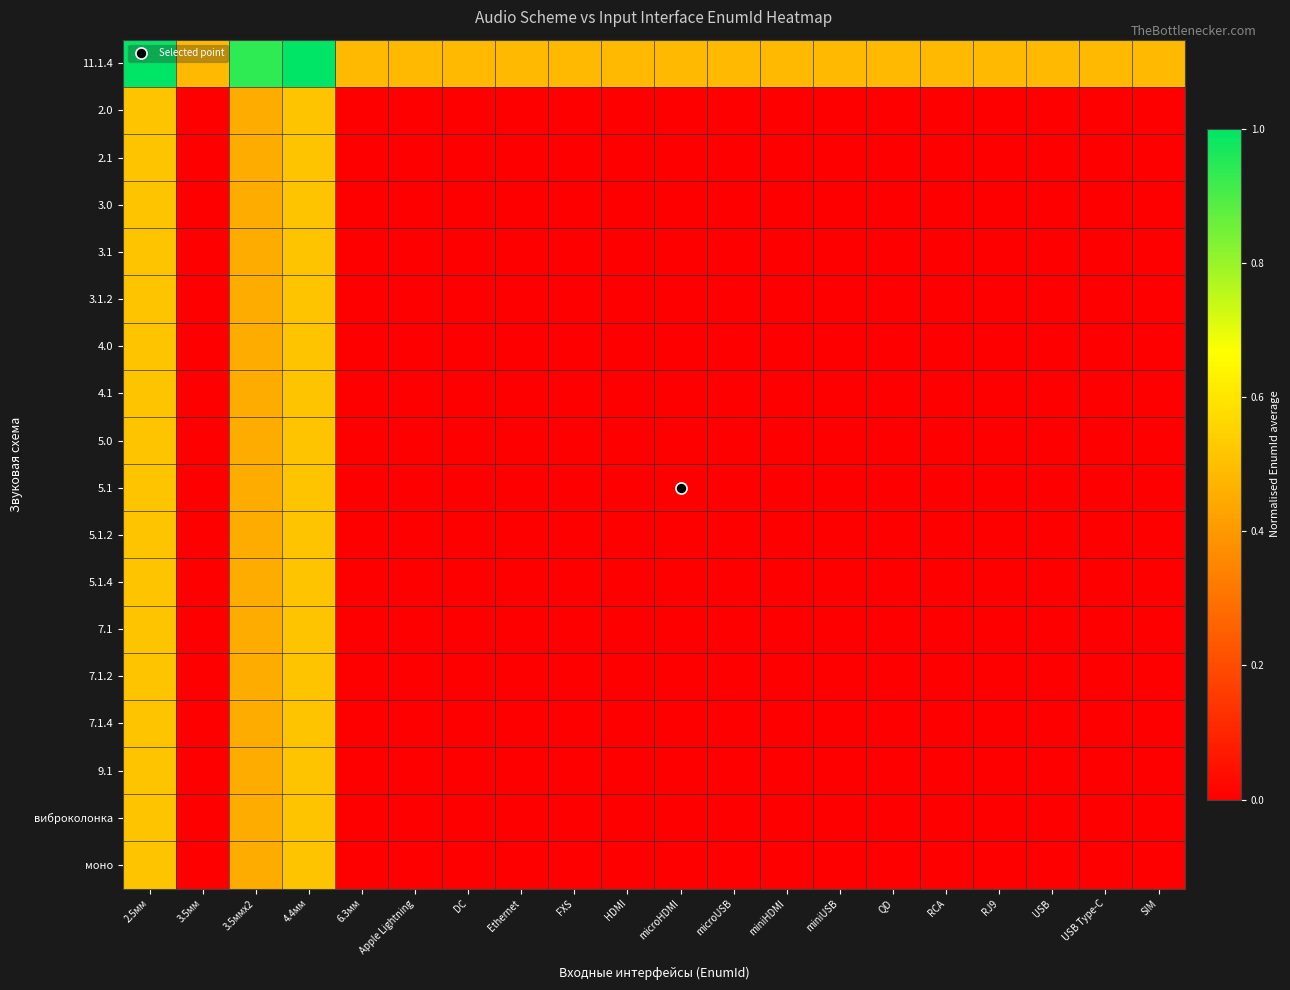

Reading left to right, list all the values displayed in this chart.

11.1.4: 2.5мм=1.0	3.5мм=0.5	3.5ммx2=0.9	4.4мм=1.0	6.3мм=0.5	Apple Lightning=0.5	DC=0.5	Ethernet=0.5	FXS=0.5	HDMI=0.5	microHDMI=0.5	microUSB=0.5	miniHDMI=0.5	miniUSB=0.5	QD=0.5	RCA=0.5	RJ9=0.5	USB=0.5	USB Type-C=0.5	SIM=0.5
2.0: 2.5мм=0.5	3.5мм=0.0	3.5ммx2=0.5	4.4мм=0.5	6.3мм=0.0	Apple Lightning=0.0	DC=0.0	Ethernet=0.0	FXS=0.0	HDMI=0.0	microHDMI=0.0	microUSB=0.0	miniHDMI=0.0	miniUSB=0.0	QD=0.0	RCA=0.0	RJ9=0.0	USB=0.0	USB Type-C=0.0	SIM=0.0
2.1: 2.5мм=0.5	3.5мм=0.0	3.5ммx2=0.5	4.4мм=0.5	6.3мм=0.0	Apple Lightning=0.0	DC=0.0	Ethernet=0.0	FXS=0.0	HDMI=0.0	microHDMI=0.0	microUSB=0.0	miniHDMI=0.0	miniUSB=0.0	QD=0.0	RCA=0.0	RJ9=0.0	USB=0.0	USB Type-C=0.0	SIM=0.0
3.0: 2.5мм=0.5	3.5мм=0.0	3.5ммx2=0.5	4.4мм=0.5	6.3мм=0.0	Apple Lightning=0.0	DC=0.0	Ethernet=0.0	FXS=0.0	HDMI=0.0	microHDMI=0.0	microUSB=0.0	miniHDMI=0.0	miniUSB=0.0	QD=0.0	RCA=0.0	RJ9=0.0	USB=0.0	USB Type-C=0.0	SIM=0.0
3.1: 2.5мм=0.5	3.5мм=0.0	3.5ммx2=0.5	4.4мм=0.5	6.3мм=0.0	Apple Lightning=0.0	DC=0.0	Ethernet=0.0	FXS=0.0	HDMI=0.0	microHDMI=0.0	microUSB=0.0	miniHDMI=0.0	miniUSB=0.0	QD=0.0	RCA=0.0	RJ9=0.0	USB=0.0	USB Type-C=0.0	SIM=0.0
3.1.2: 2.5мм=0.5	3.5мм=0.0	3.5ммx2=0.5	4.4мм=0.5	6.3мм=0.0	Apple Lightning=0.0	DC=0.0	Ethernet=0.0	FXS=0.0	HDMI=0.0	microHDMI=0.0	microUSB=0.0	miniHDMI=0.0	miniUSB=0.0	QD=0.0	RCA=0.0	RJ9=0.0	USB=0.0	USB Type-C=0.0	SIM=0.0
4.0: 2.5мм=0.5	3.5мм=0.0	3.5ммx2=0.5	4.4мм=0.5	6.3мм=0.0	Apple Lightning=0.0	DC=0.0	Ethernet=0.0	FXS=0.0	HDMI=0.0	microHDMI=0.0	microUSB=0.0	miniHDMI=0.0	miniUSB=0.0	QD=0.0	RCA=0.0	RJ9=0.0	USB=0.0	USB Type-C=0.0	SIM=0.0
4.1: 2.5мм=0.5	3.5мм=0.0	3.5ммx2=0.5	4.4мм=0.5	6.3мм=0.0	Apple Lightning=0.0	DC=0.0	Ethernet=0.0	FXS=0.0	HDMI=0.0	microHDMI=0.0	microUSB=0.0	miniHDMI=0.0	miniUSB=0.0	QD=0.0	RCA=0.0	RJ9=0.0	USB=0.0	USB Type-C=0.0	SIM=0.0
5.0: 2.5мм=0.5	3.5мм=0.0	3.5ммx2=0.5	4.4мм=0.5	6.3мм=0.0	Apple Lightning=0.0	DC=0.0	Ethernet=0.0	FXS=0.0	HDMI=0.0	microHDMI=0.0	microUSB=0.0	miniHDMI=0.0	miniUSB=0.0	QD=0.0	RCA=0.0	RJ9=0.0	USB=0.0	USB Type-C=0.0	SIM=0.0
5.1: 2.5мм=0.5	3.5мм=0.0	3.5ммx2=0.5	4.4мм=0.5	6.3мм=0.0	Apple Lightning=0.0	DC=0.0	Ethernet=0.0	FXS=0.0	HDMI=0.0	microHDMI=0.0	microUSB=0.0	miniHDMI=0.0	miniUSB=0.0	QD=0.0	RCA=0.0	RJ9=0.0	USB=0.0	USB Type-C=0.0	SIM=0.0
5.1.2: 2.5мм=0.5	3.5мм=0.0	3.5ммx2=0.5	4.4мм=0.5	6.3мм=0.0	Apple Lightning=0.0	DC=0.0	Ethernet=0.0	FXS=0.0	HDMI=0.0	microHDMI=0.0	microUSB=0.0	miniHDMI=0.0	miniUSB=0.0	QD=0.0	RCA=0.0	RJ9=0.0	USB=0.0	USB Type-C=0.0	SIM=0.0
5.1.4: 2.5мм=0.5	3.5мм=0.0	3.5ммx2=0.5	4.4мм=0.5	6.3мм=0.0	Apple Lightning=0.0	DC=0.0	Ethernet=0.0	FXS=0.0	HDMI=0.0	microHDMI=0.0	microUSB=0.0	miniHDMI=0.0	miniUSB=0.0	QD=0.0	RCA=0.0	RJ9=0.0	USB=0.0	USB Type-C=0.0	SIM=0.0
7.1: 2.5мм=0.5	3.5мм=0.0	3.5ммx2=0.5	4.4мм=0.5	6.3мм=0.0	Apple Lightning=0.0	DC=0.0	Ethernet=0.0	FXS=0.0	HDMI=0.0	microHDMI=0.0	microUSB=0.0	miniHDMI=0.0	miniUSB=0.0	QD=0.0	RCA=0.0	RJ9=0.0	USB=0.0	USB Type-C=0.0	SIM=0.0
7.1.2: 2.5мм=0.5	3.5мм=0.0	3.5ммx2=0.5	4.4мм=0.5	6.3мм=0.0	Apple Lightning=0.0	DC=0.0	Ethernet=0.0	FXS=0.0	HDMI=0.0	microHDMI=0.0	microUSB=0.0	miniHDMI=0.0	miniUSB=0.0	QD=0.0	RCA=0.0	RJ9=0.0	USB=0.0	USB Type-C=0.0	SIM=0.0
7.1.4: 2.5мм=0.5	3.5мм=0.0	3.5ммx2=0.5	4.4мм=0.5	6.3мм=0.0	Apple Lightning=0.0	DC=0.0	Ethernet=0.0	FXS=0.0	HDMI=0.0	microHDMI=0.0	microUSB=0.0	miniHDMI=0.0	miniUSB=0.0	QD=0.0	RCA=0.0	RJ9=0.0	USB=0.0	USB Type-C=0.0	SIM=0.0
9.1: 2.5мм=0.5	3.5мм=0.0	3.5ммx2=0.5	4.4мм=0.5	6.3мм=0.0	Apple Lightning=0.0	DC=0.0	Ethernet=0.0	FXS=0.0	HDMI=0.0	microHDMI=0.0	microUSB=0.0	miniHDMI=0.0	miniUSB=0.0	QD=0.0	RCA=0.0	RJ9=0.0	USB=0.0	USB Type-C=0.0	SIM=0.0
виброколонка: 2.5мм=0.5	3.5мм=0.0	3.5ммx2=0.5	4.4мм=0.5	6.3мм=0.0	Apple Lightning=0.0	DC=0.0	Ethernet=0.0	FXS=0.0	HDMI=0.0	microHDMI=0.0	microUSB=0.0	miniHDMI=0.0	miniUSB=0.0	QD=0.0	RCA=0.0	RJ9=0.0	USB=0.0	USB Type-C=0.0	SIM=0.0
моно: 2.5мм=0.5	3.5мм=0.0	3.5ммx2=0.5	4.4мм=0.5	6.3мм=0.0	Apple Lightning=0.0	DC=0.0	Ethernet=0.0	FXS=0.0	HDMI=0.0	microHDMI=0.0	microUSB=0.0	miniHDMI=0.0	miniUSB=0.0	QD=0.0	RCA=0.0	RJ9=0.0	USB=0.0	USB Type-C=0.0	SIM=0.0